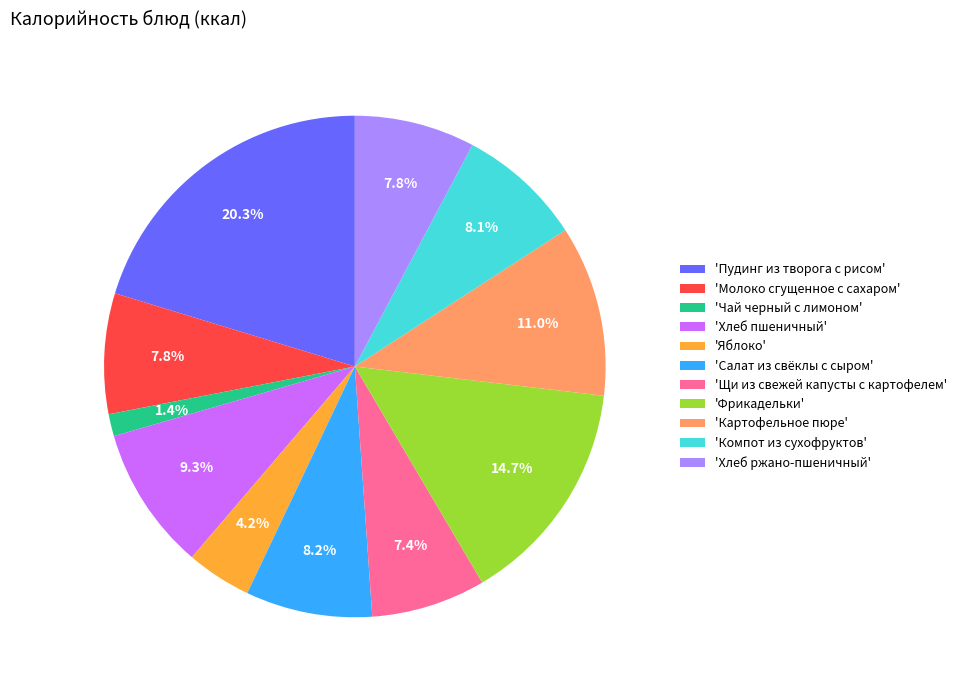

Is the sum of 'Картофельное пюре' and 'Пудинг из творога с рисом' greater than half?

No